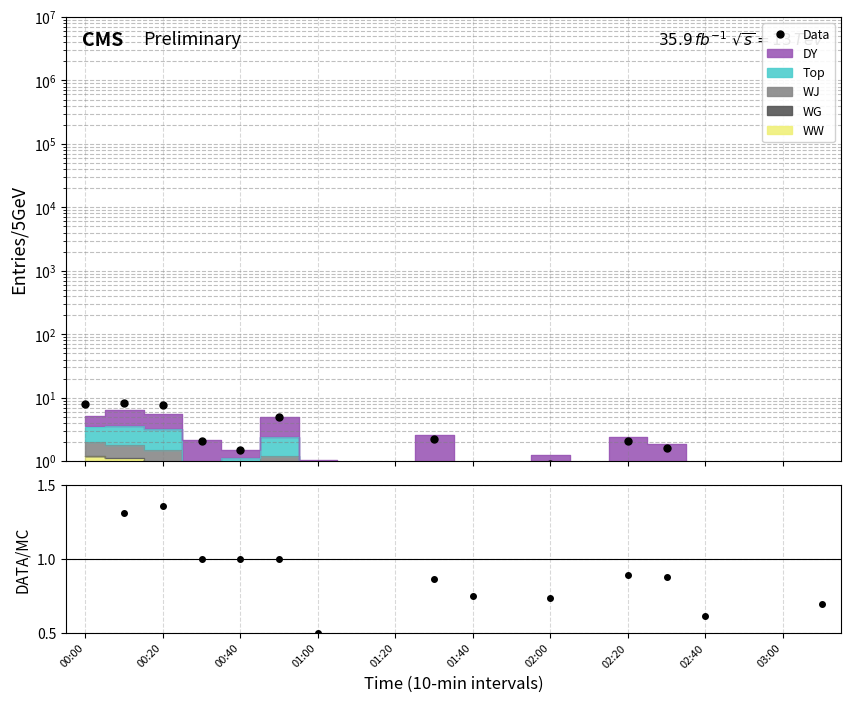

Which series changed the most between 00:00 and 11?

Data